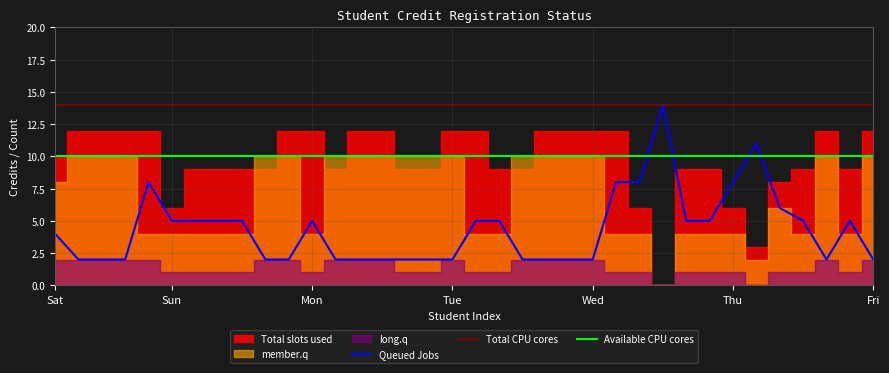

Is it true that Queued Jobs equals 8 at 19?

False